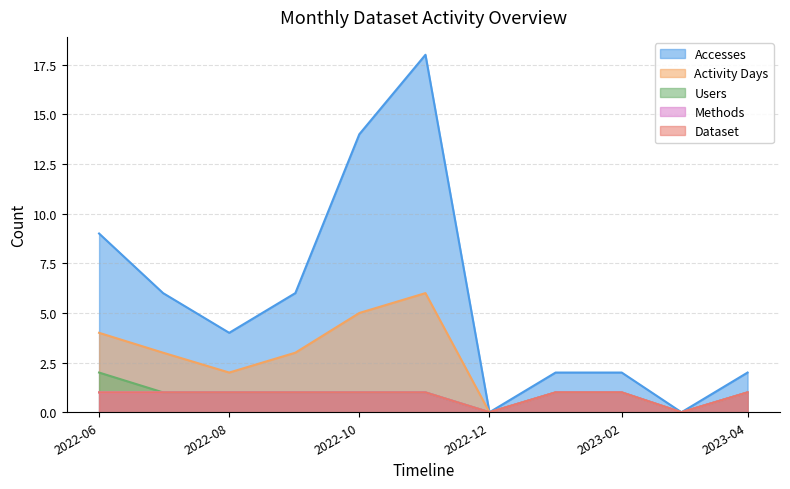

What is the label of the 11th point from the right?

2022-06